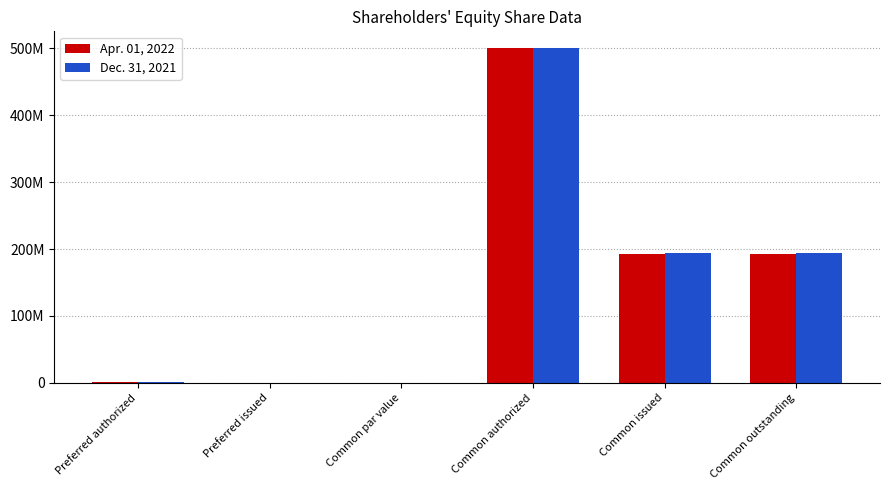

The Apr. 01, 2022 series shows 192805539 at Common issued. True or false?

True